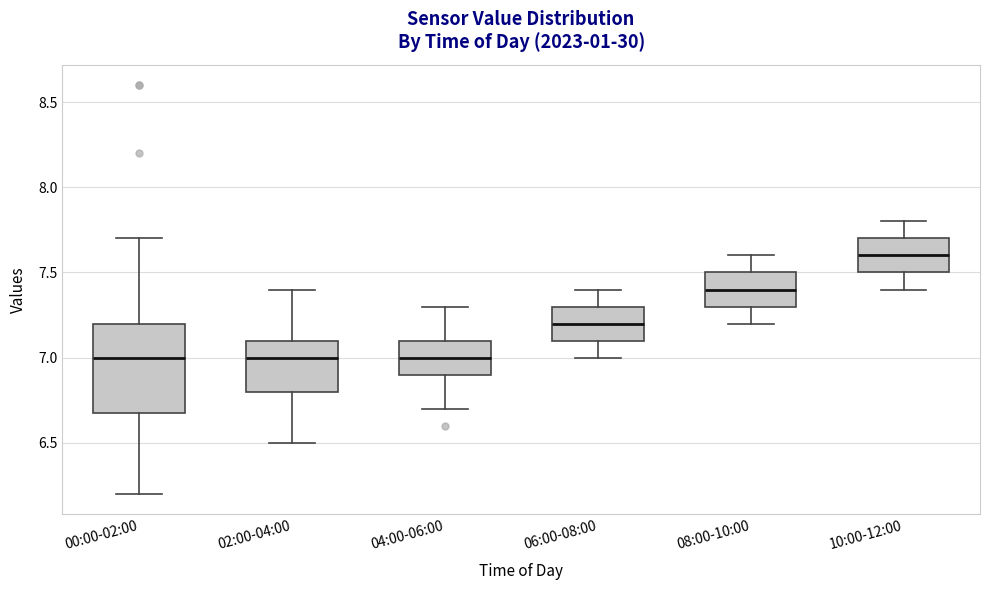

Reading left to right, read every box against the y-axis: the position of its median line, the range the box covers, and the ends of its whiskers. The values are not printed on the chart, so give them approximately, as read against the axis.

00:00-02:00: median 7.0, box 6.7 to 7.2, whiskers 6.2 to 7.7
02:00-04:00: median 7.0, box 6.8 to 7.1, whiskers 6.5 to 7.4
04:00-06:00: median 7.0, box 6.9 to 7.1, whiskers 6.7 to 7.3
06:00-08:00: median 7.2, box 7.1 to 7.3, whiskers 7.0 to 7.4
08:00-10:00: median 7.4, box 7.3 to 7.5, whiskers 7.2 to 7.6
10:00-12:00: median 7.6, box 7.5 to 7.7, whiskers 7.4 to 7.8